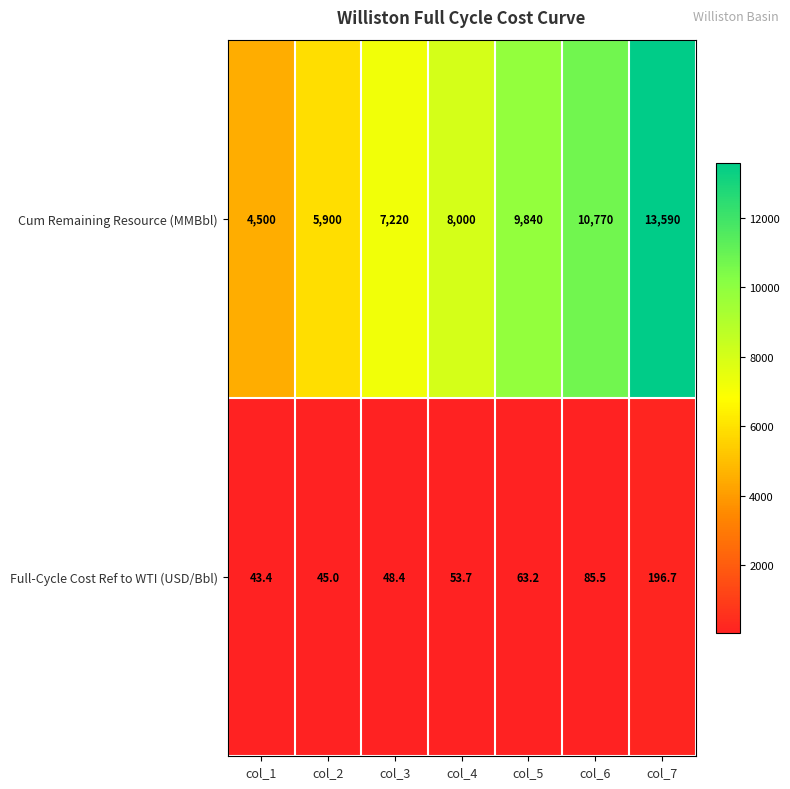

What is the total value across all series at col_2?

5945.0